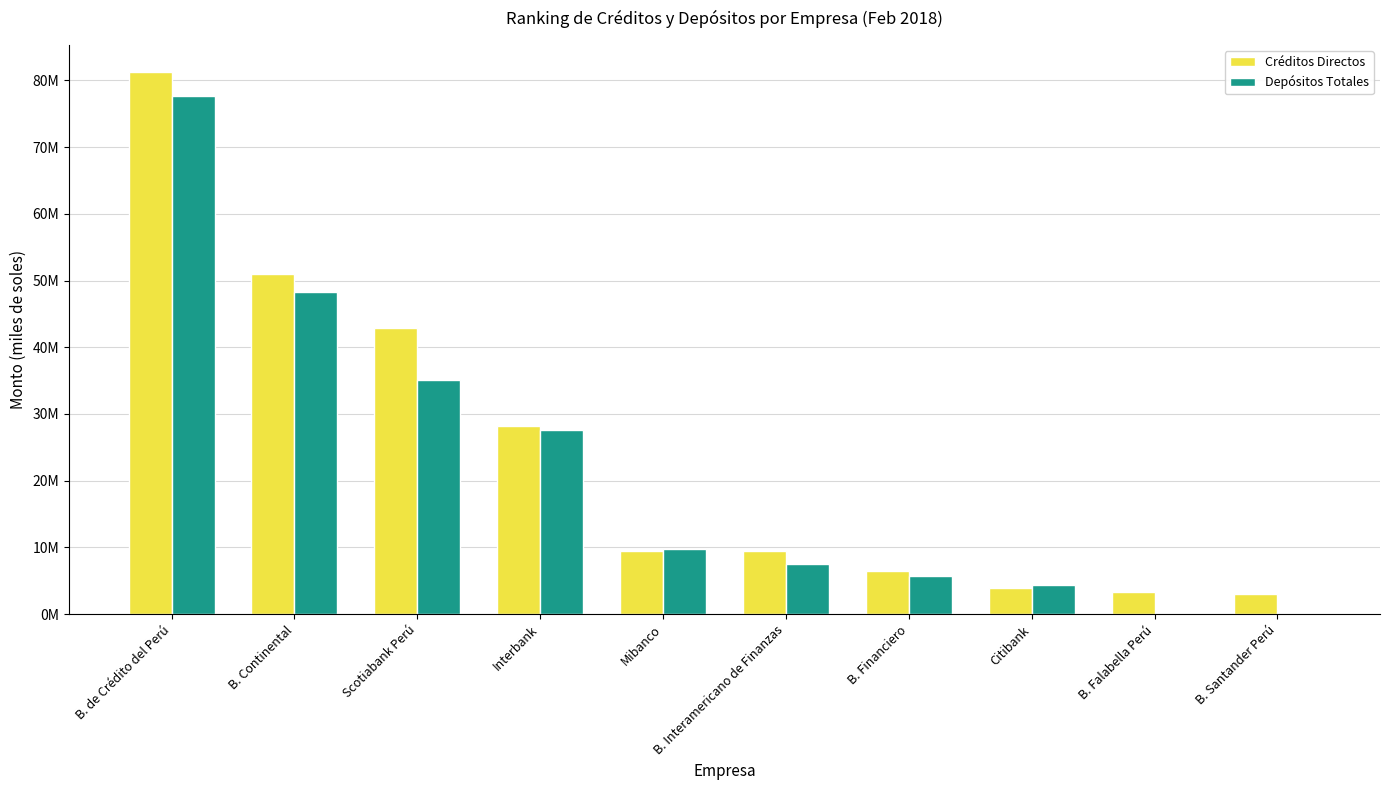

What is the sum of the Depósitos Totales values at Mibanco and B. Financiero?

15496259.8